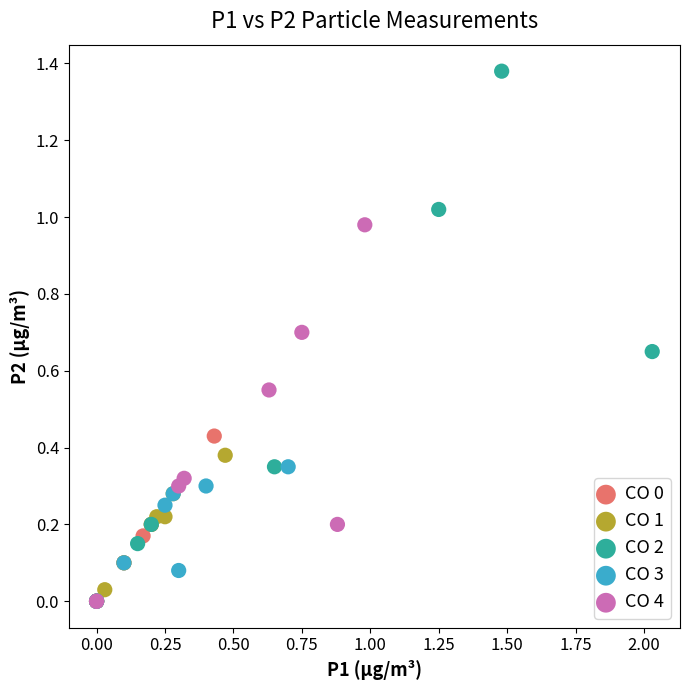

Which series has the widest spread of Y values?

CO 2